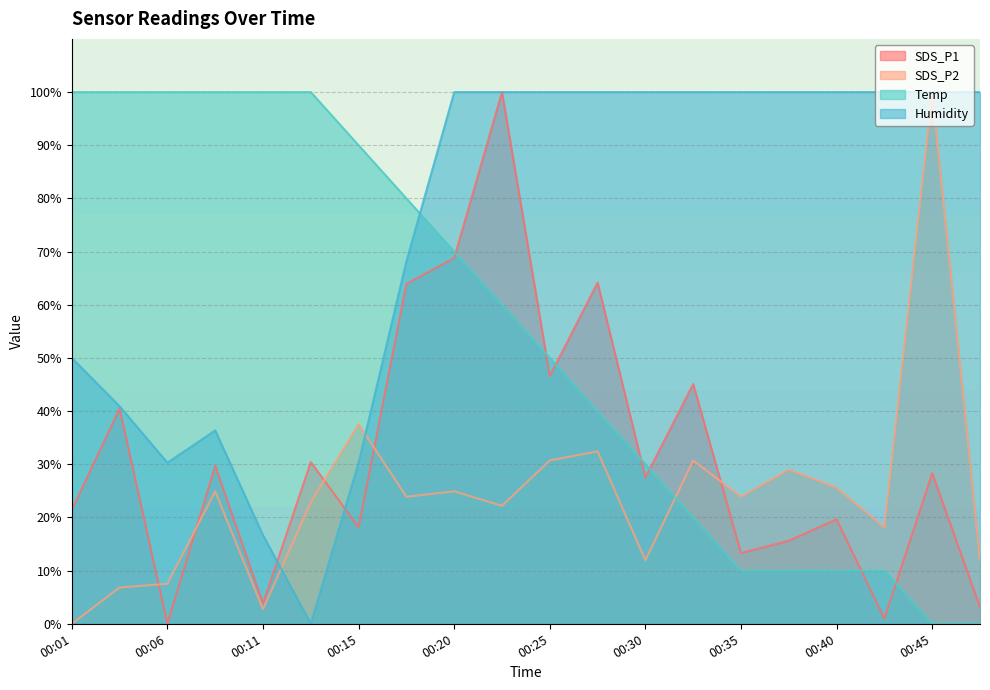

Is it true that SDS_P1 equals 0.0 at 00:06?

True